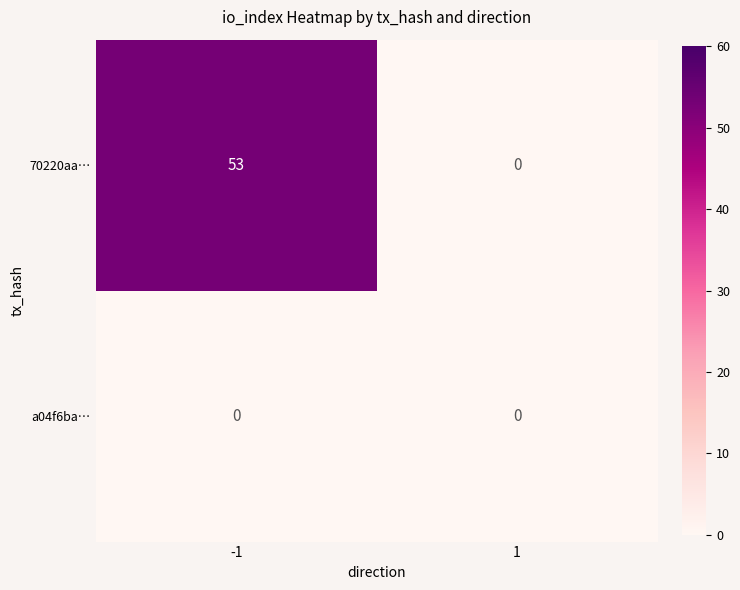

True or false: 70220aa… has a value of 0 at 1.

True